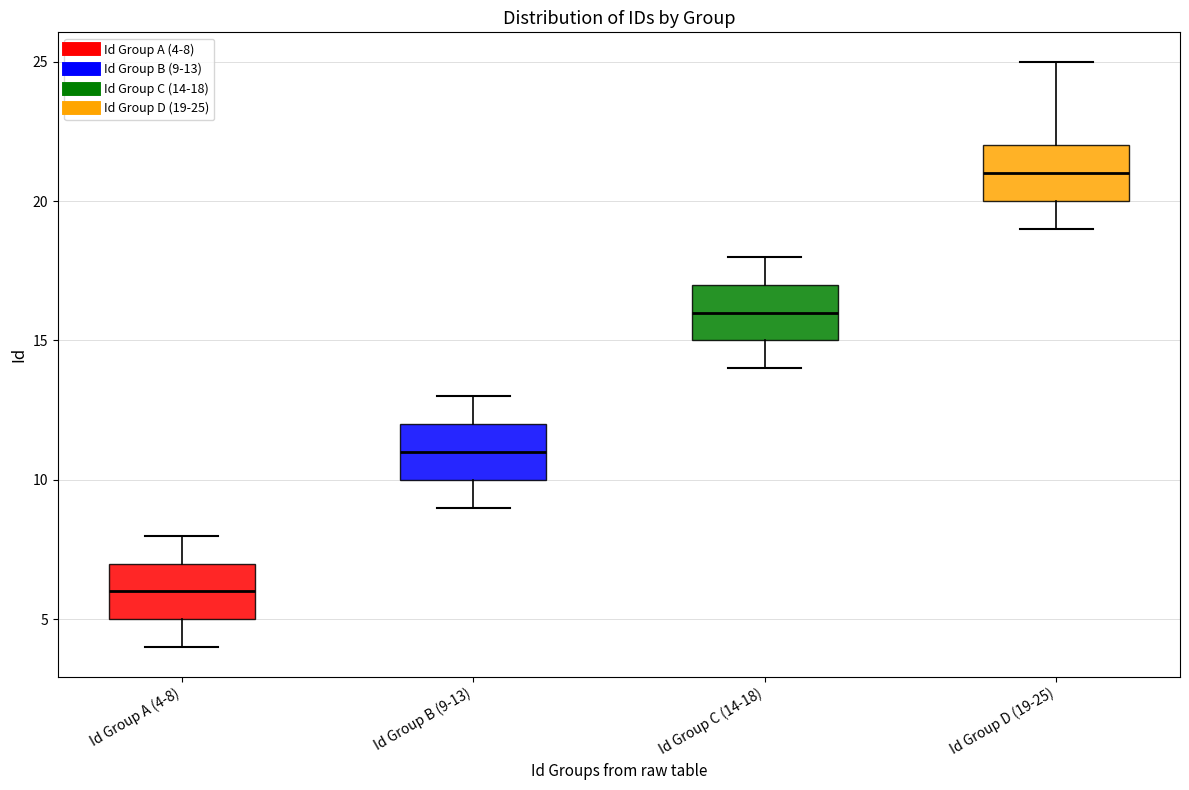

Reading left to right, read every box against the y-axis: the position of its median line, the range the box covers, and the ends of its whiskers. The values are not printed on the chart, so give them approximately, as read against the axis.

Id Group A (4-8): median 6, box 5 to 7, whiskers 4 to 8
Id Group B (9-13): median 11, box 10 to 12, whiskers 9 to 13
Id Group C (14-18): median 16, box 15 to 17, whiskers 14 to 18
Id Group D (19-25): median 21, box 20 to 22, whiskers 19 to 25